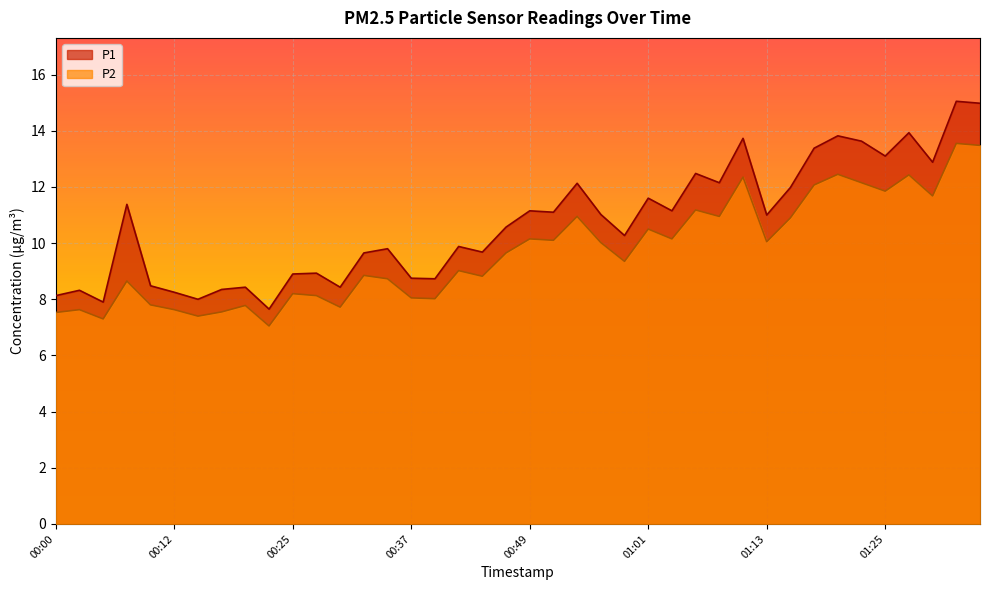

The P1 series shows 13.2 at 00:05. True or false?

False